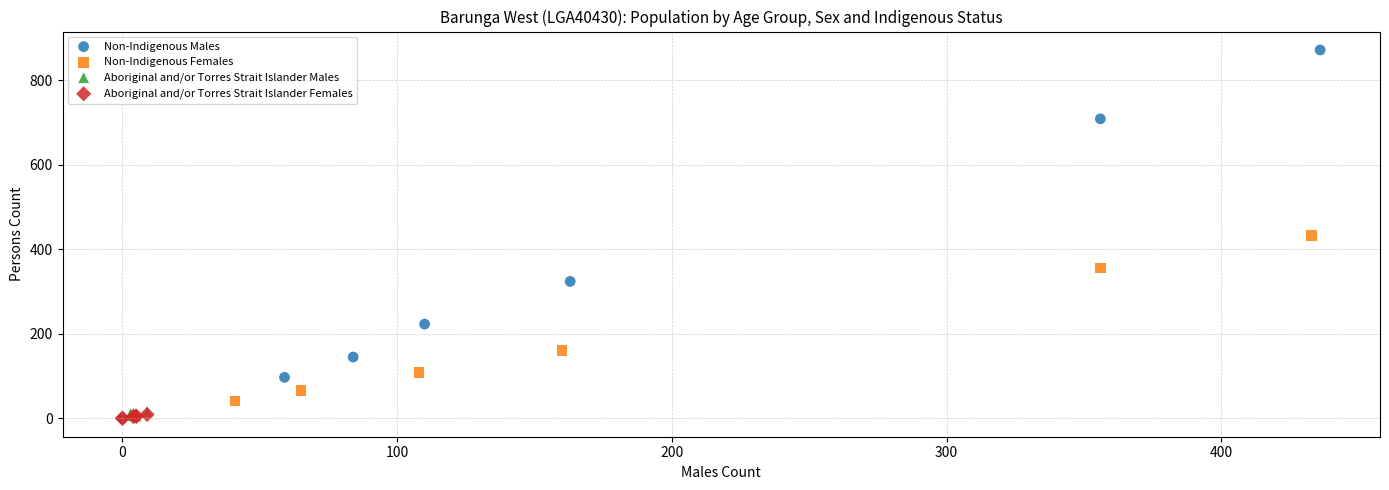

Which series has the widest spread of Y values?

Non-Indigenous Males